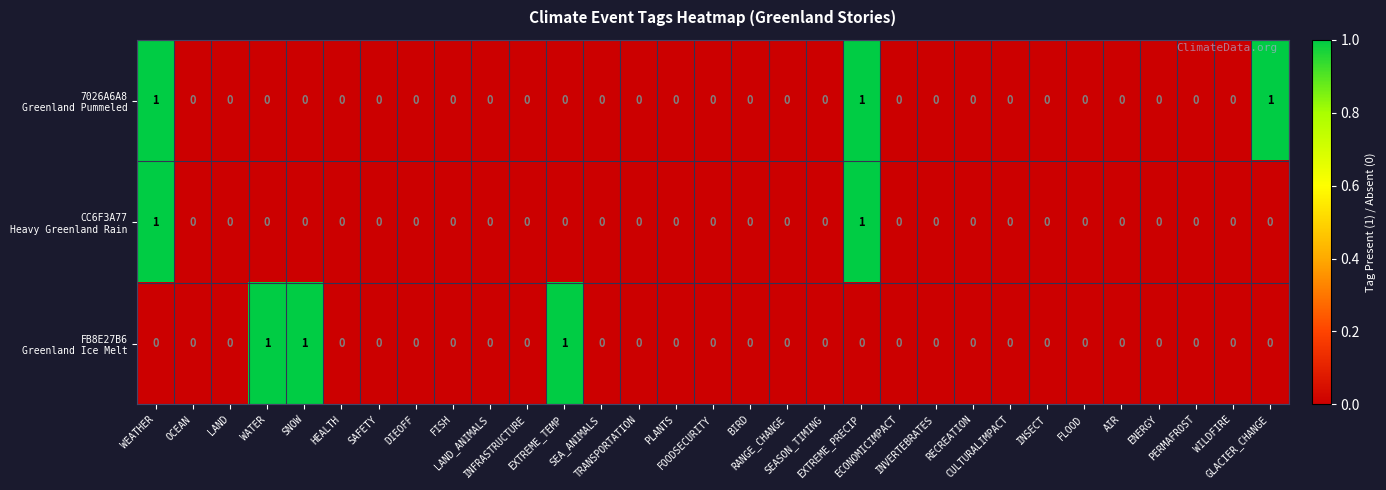

Count the number of data series in this chart.

3